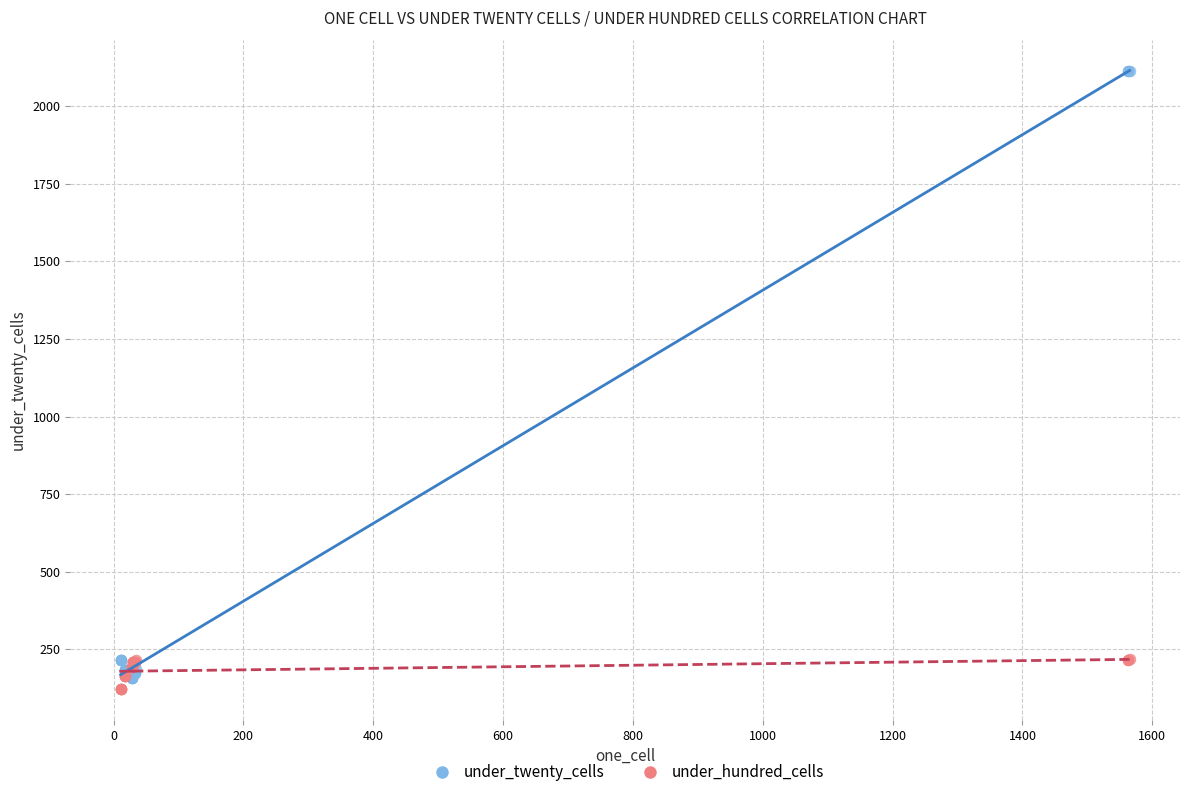

Which series has the largest Y range (max minus min)?

under_twenty_cells